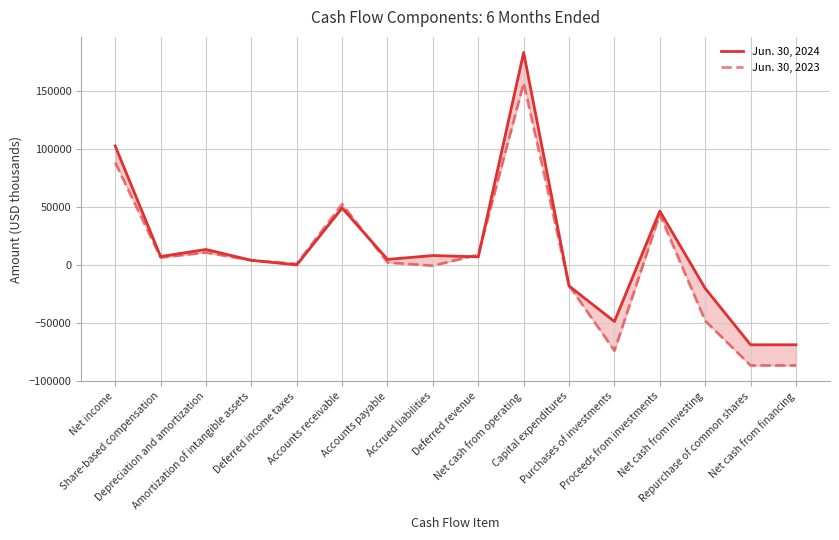

What is the maximum value for Jun. 30, 2024?

183526